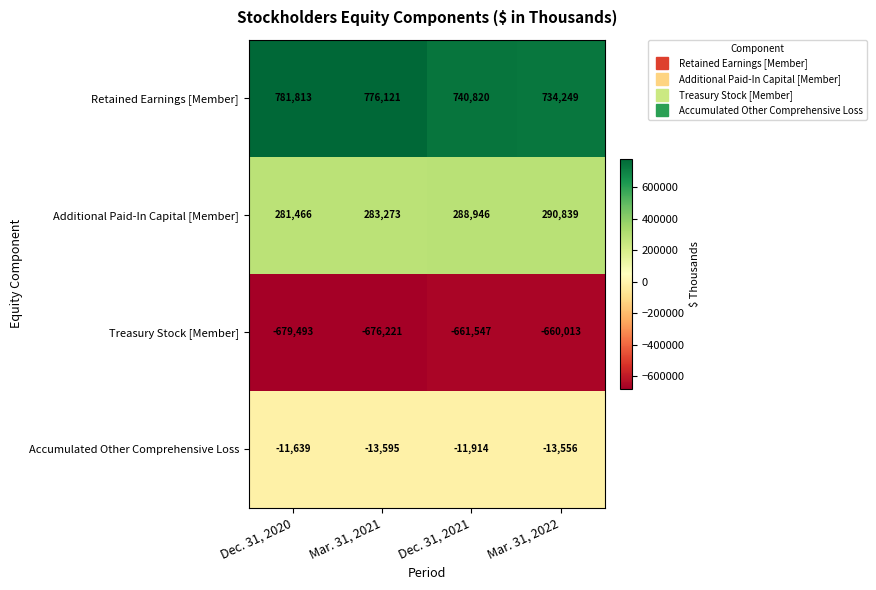

What value does the Treasury Stock [Member] series have at Mar. 31, 2021, to the nearest 10?

-676220